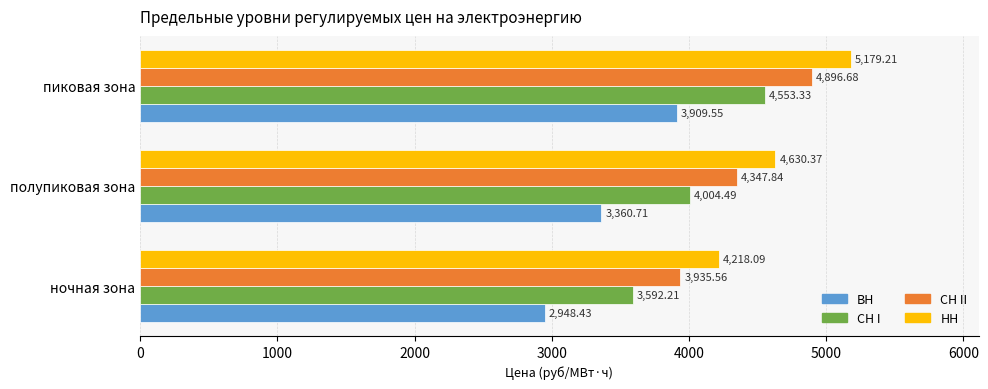

Which series has the largest total across all categories?

НН